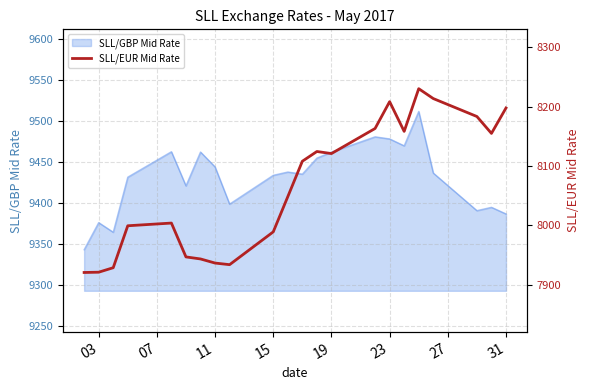

Reading left to right, what are all the values shown in this chart?

7920.6	7921.1	7928.7	7999.3	8003.9	7946.9	7943.4	7936.5	7933.8	7989.1	8048.3	8108.0	8124.5	8121.0	8163.2	8208.4	8158.3	8230.2	8213.6	8183.4	8154.9	8197.8